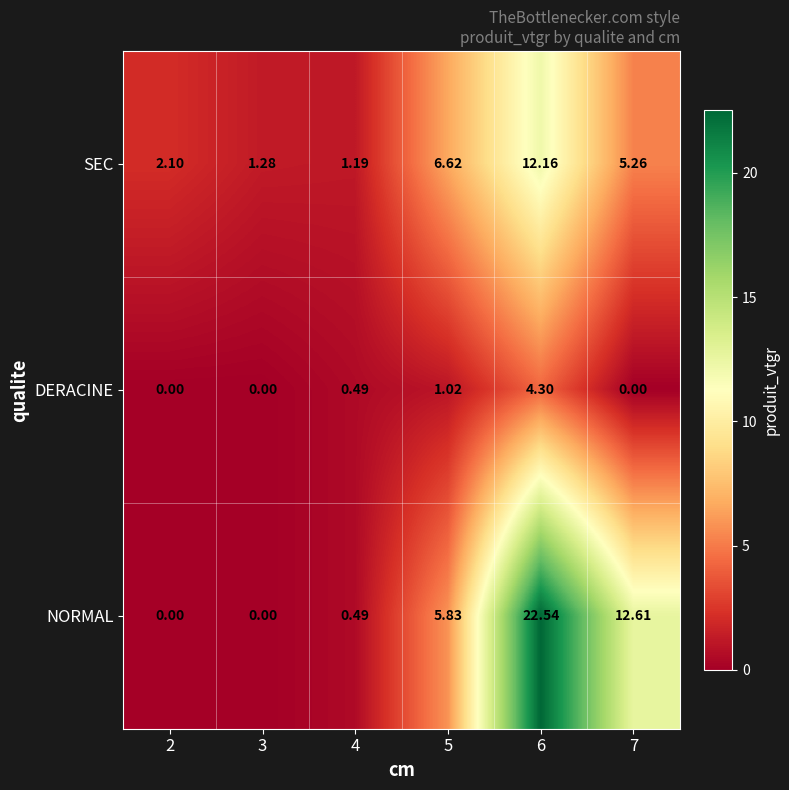

Between 3 and 7, which series saw the biggest shift?

NORMAL